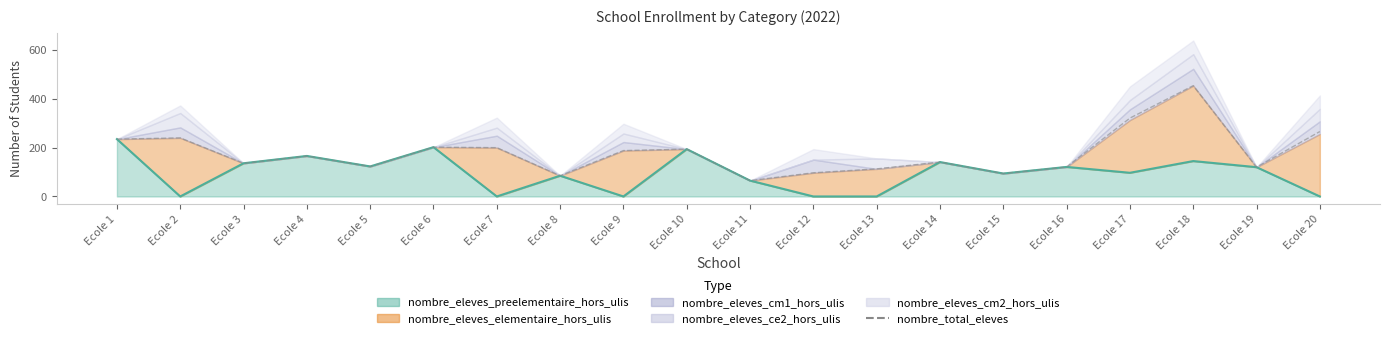

What is the sum of all values?

3561